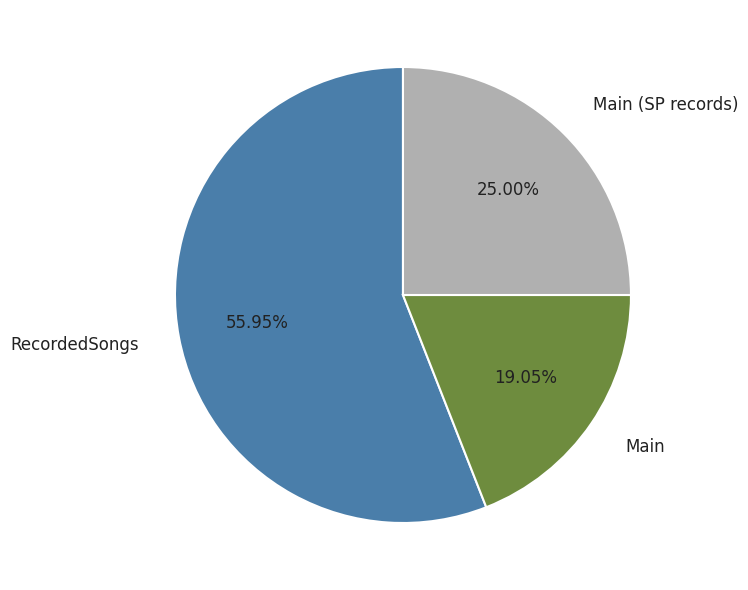

Is it true that Main is 34% of the pie?

False